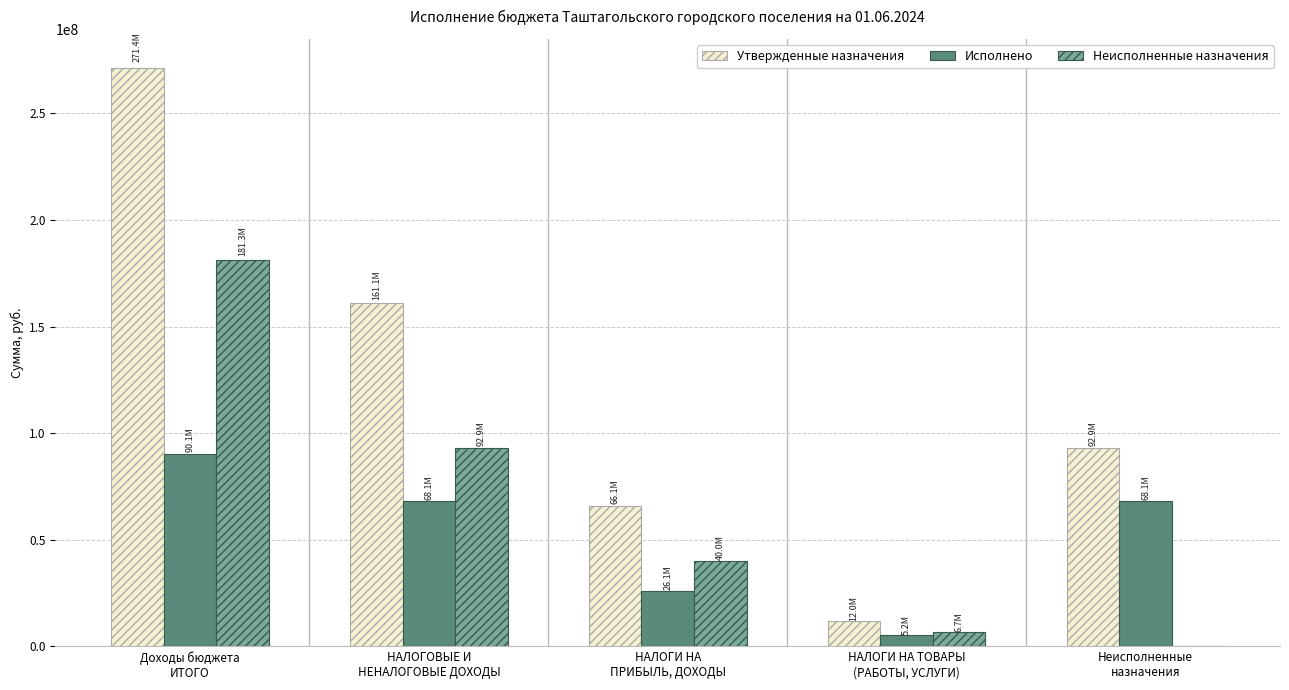

What is the sum of all Утвержденные назначения values?

603441557.2